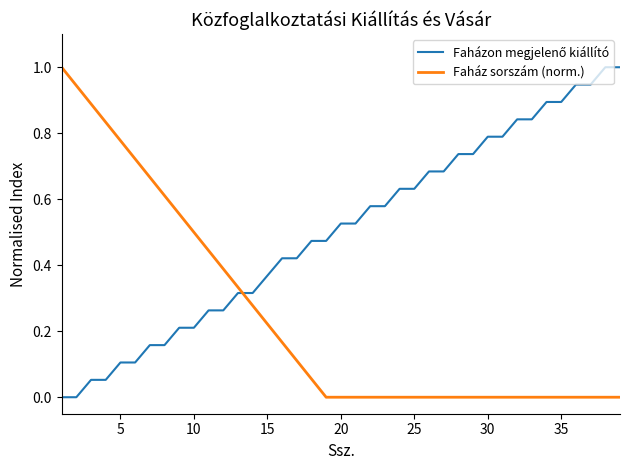

What is the maximum value for Faház sorszám (norm.)?

1.0